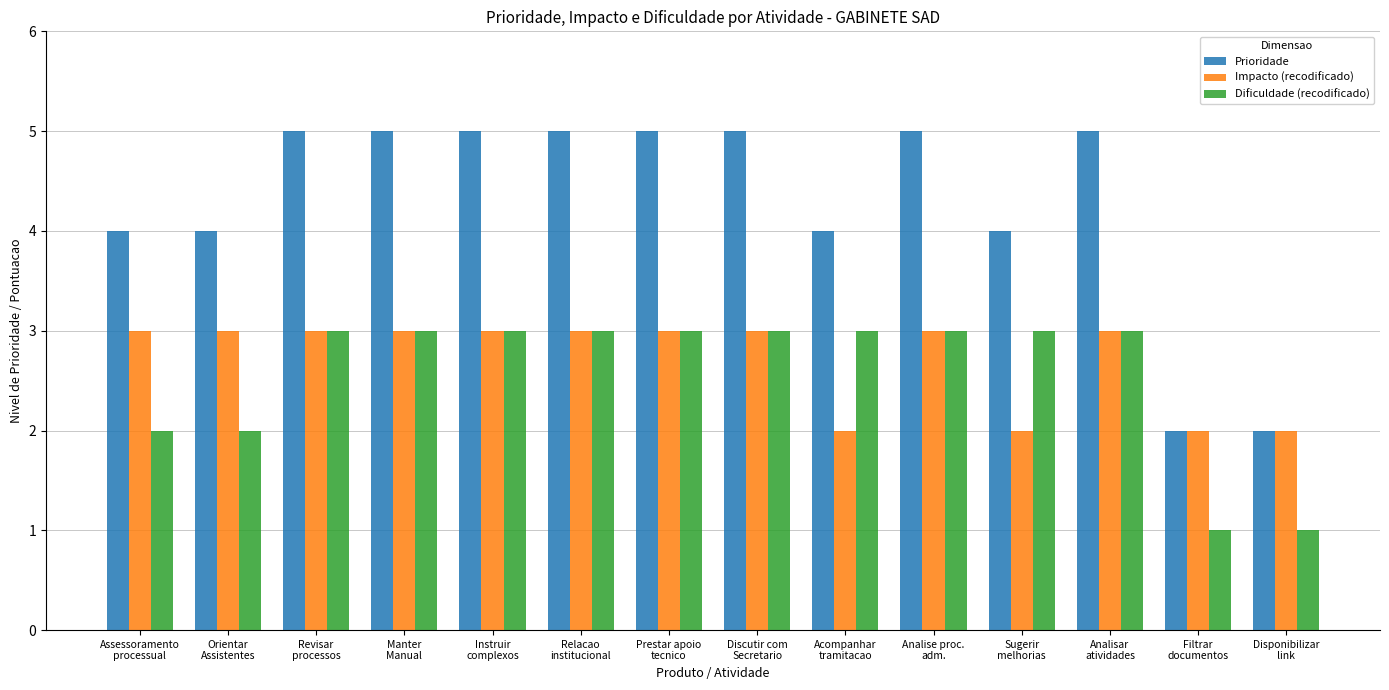

Which series has the largest range (max minus min)?

Prioridade